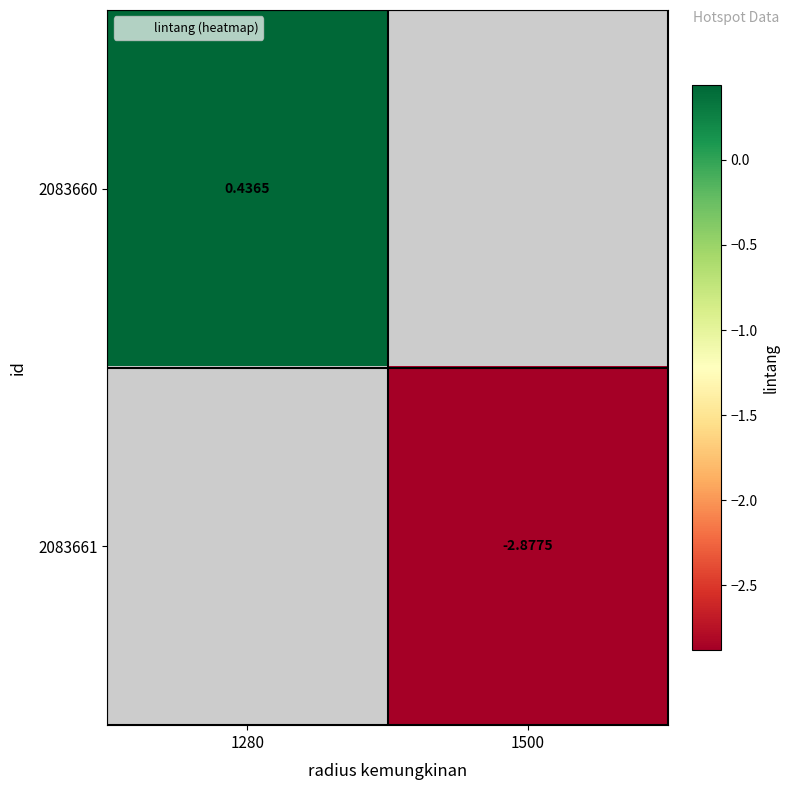

At which category does the chart reach its peak across all series?

1280